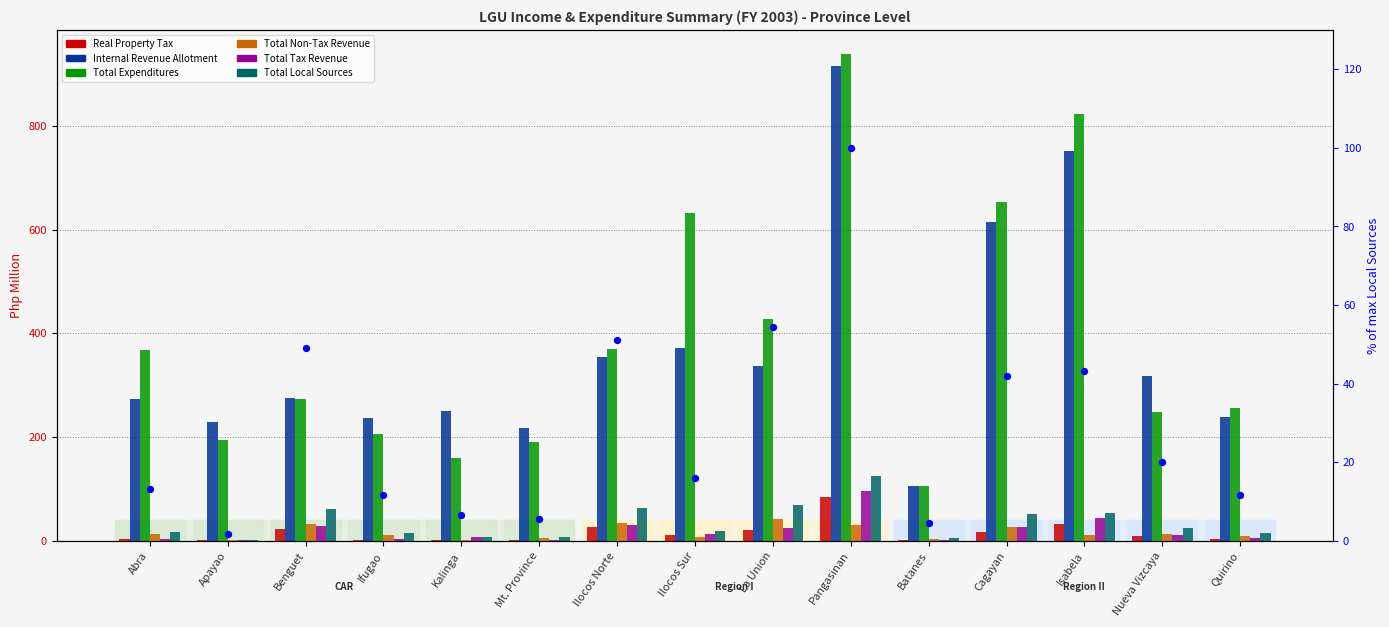

Which series reaches the maximum Y coordinate?

Total Expenditures